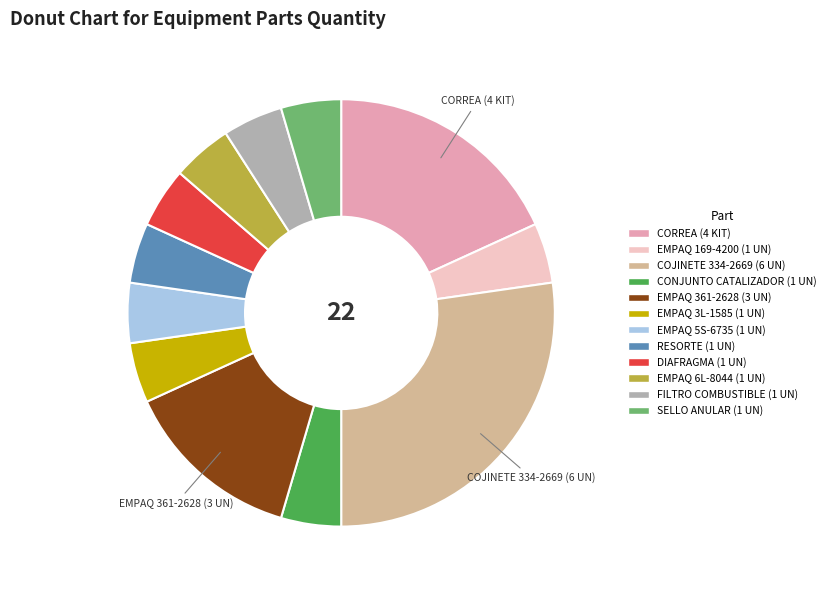

Does any single category account for the majority?

No